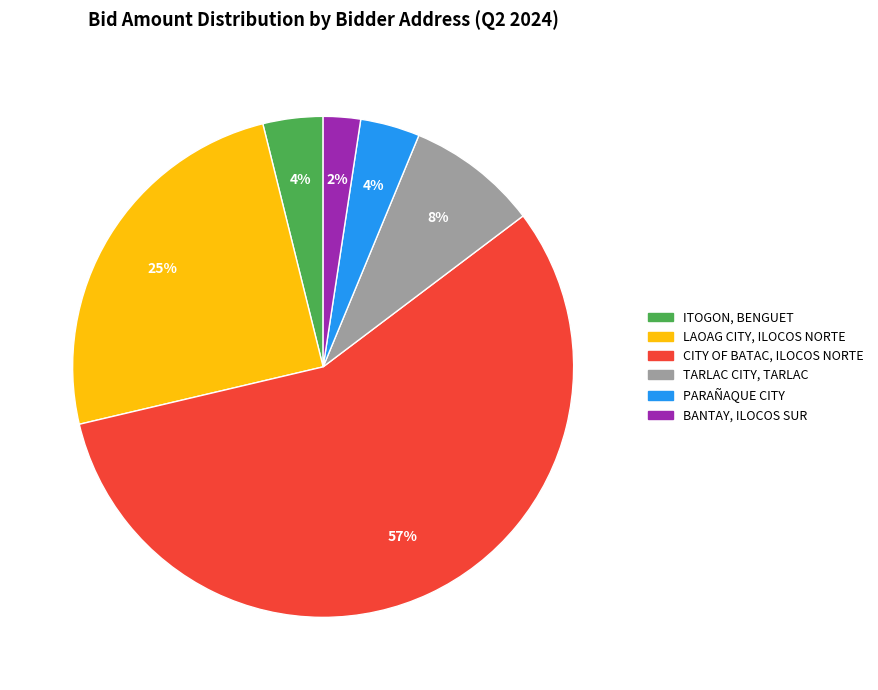

Is the sum of BANTAY, ILOCOS SUR and LAOAG CITY, ILOCOS NORTE greater than half?

No